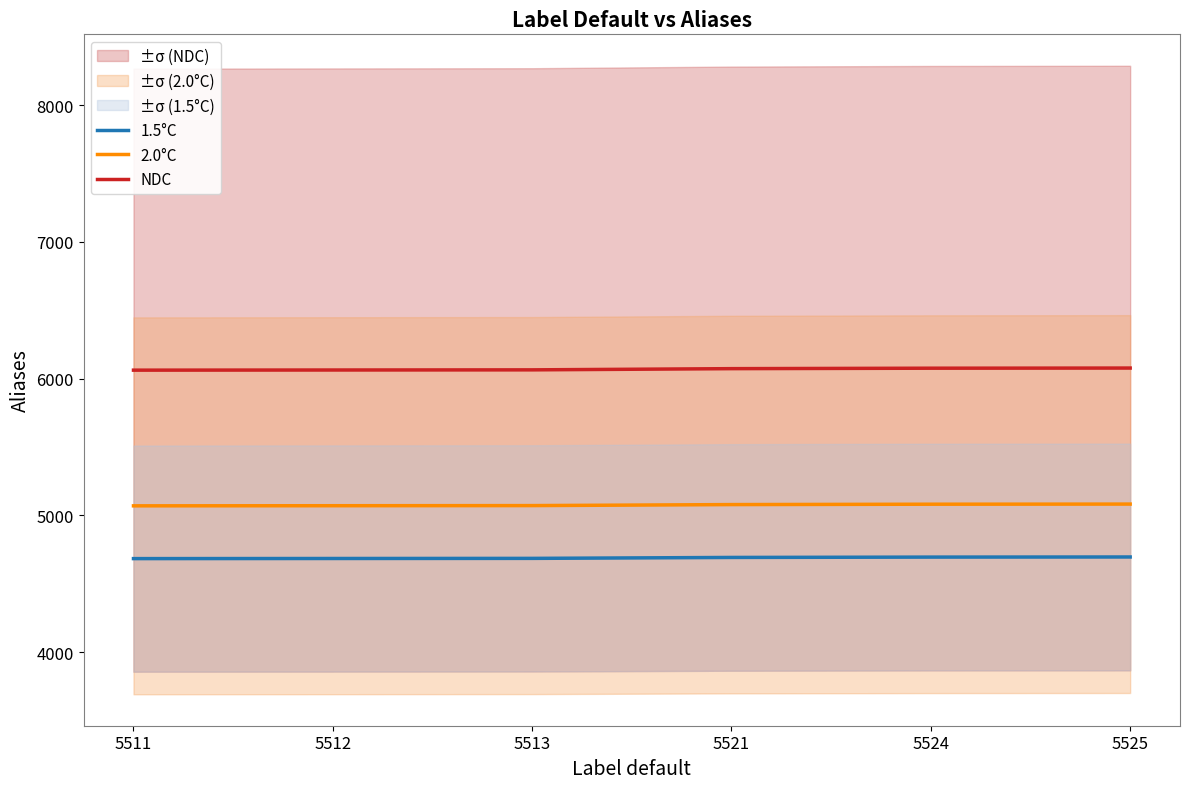

At 5521, list the series in order from smallest to largest.

1.5°C, 2.0°C, NDC